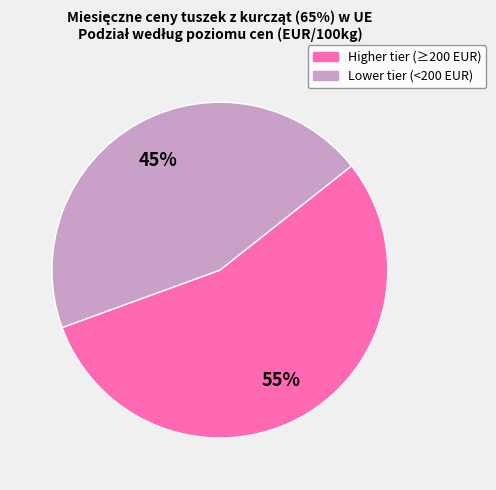

Is there any slice that represents more than half of the pie?

Yes